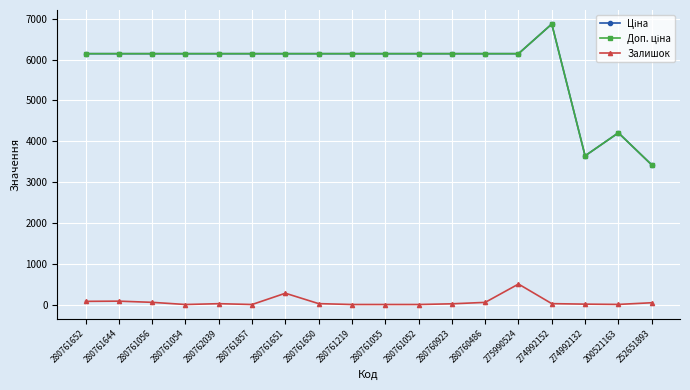

What is the sum of the Залишок values at 280762039 and 252651893?

63.0